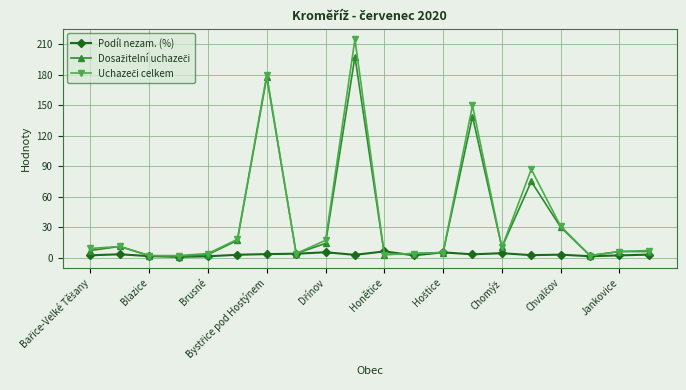

What is the highest value of the Podíl nezam. (%) series?

6.1